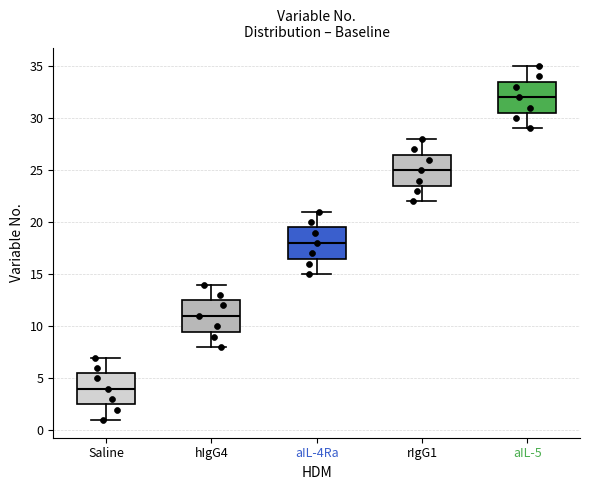

Reading left to right, read every box against the y-axis: the position of its median line, the range the box covers, and the ends of its whiskers. The values are not printed on the chart, so give them approximately, as read against the axis.

Saline: median 4.0, box 2.5 to 5.5, whiskers 1.0 to 7.0
hIgG4: median 11.0, box 9.5 to 12.5, whiskers 8.0 to 14.0
aIL-4Ra: median 18.0, box 16.5 to 19.5, whiskers 15.0 to 21.0
rIgG1: median 25.0, box 23.5 to 26.5, whiskers 22.0 to 28.0
aIL-5: median 32.0, box 30.5 to 33.5, whiskers 29.0 to 35.0